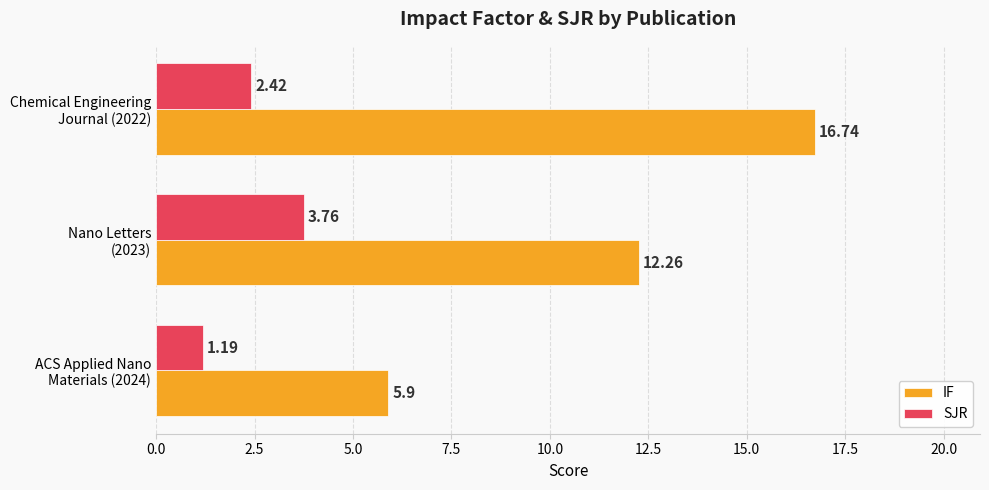

At how many categories does at least one series exceed 5?

3